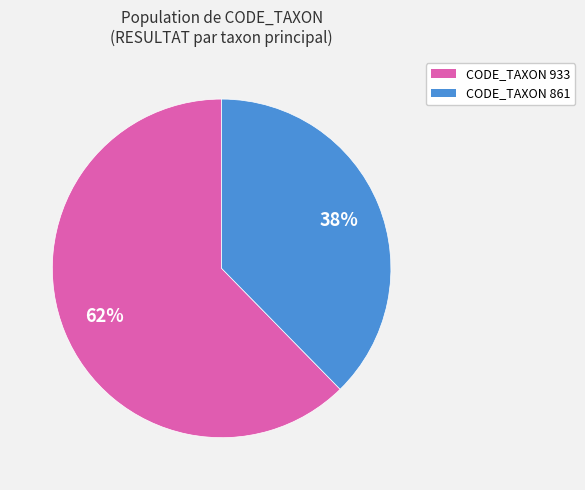

To the nearest percent, what is the average slice percentage?

50%